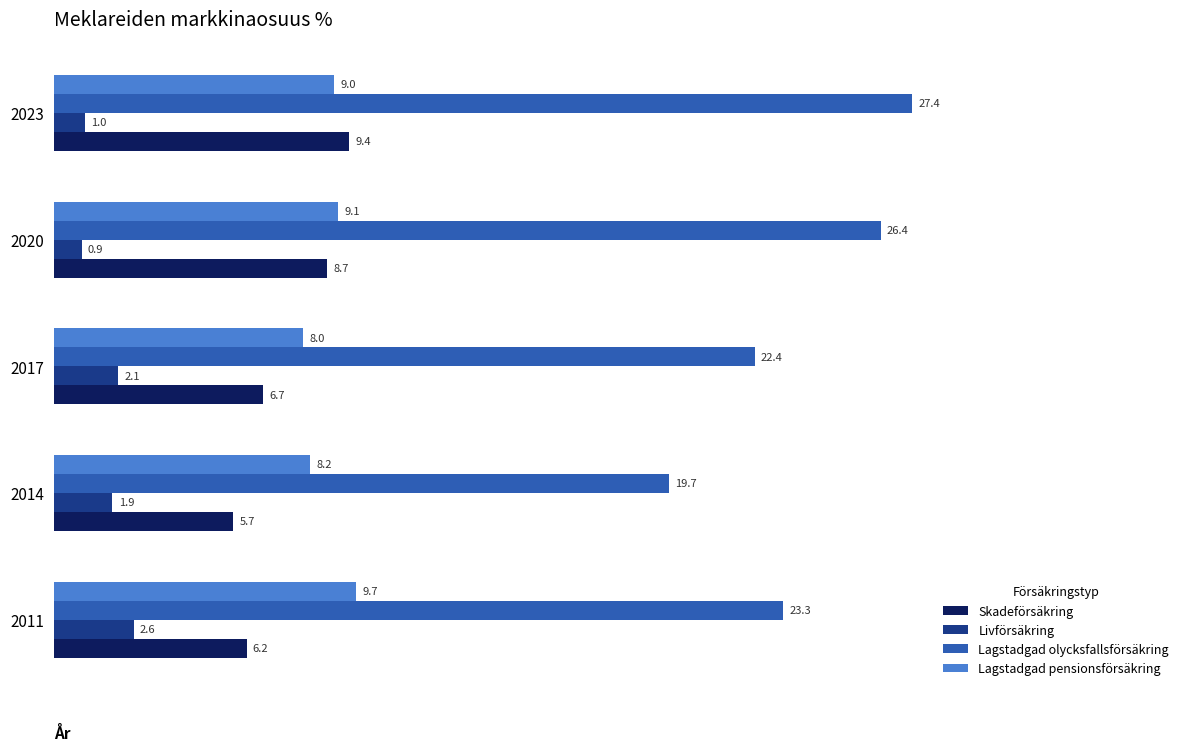

What is the difference between the maximum and second lowest values in the Livförsäkring series?

1.6